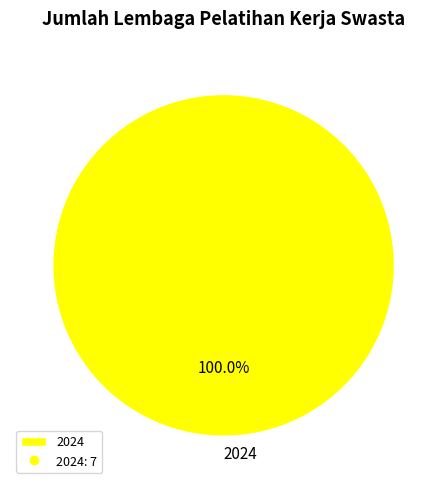

Does any single category account for the majority?

Yes